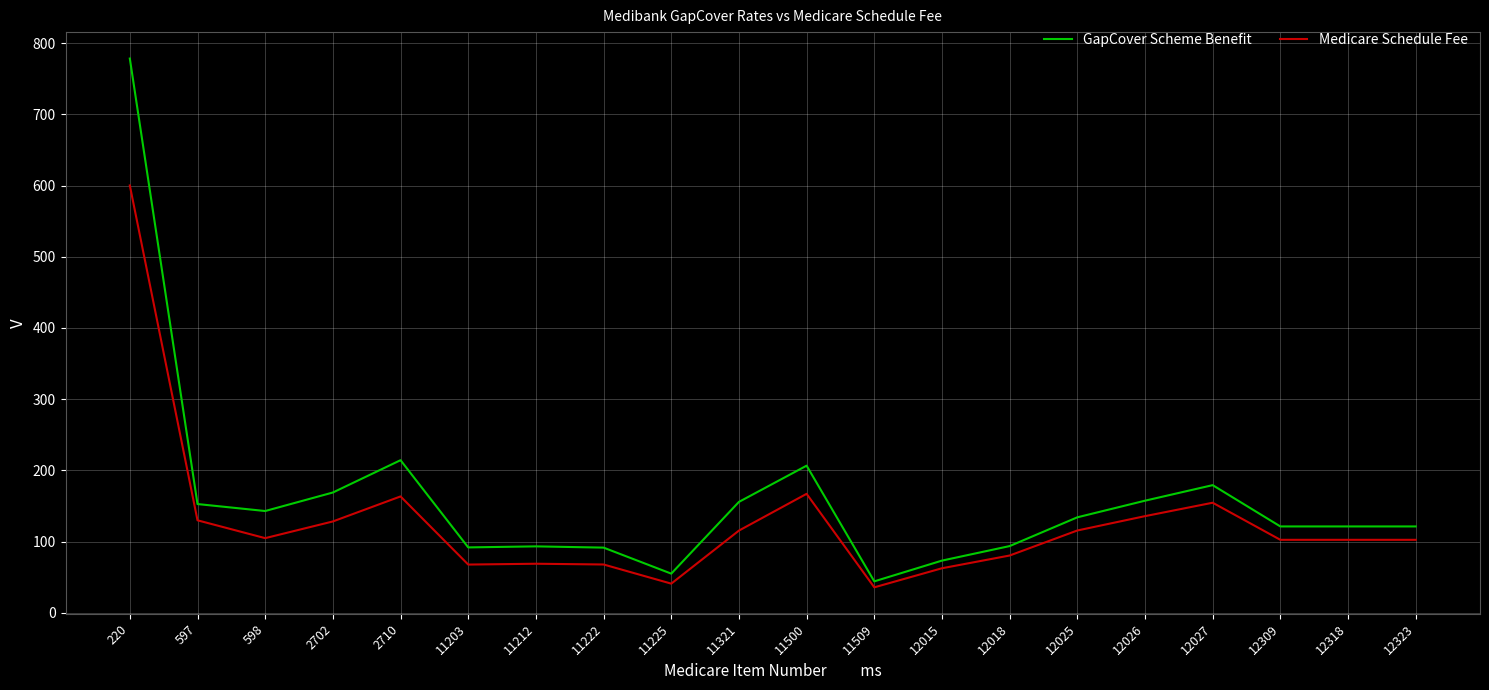

Is it true that GapCover Scheme Benefit equals 191.3 at 12309?

False